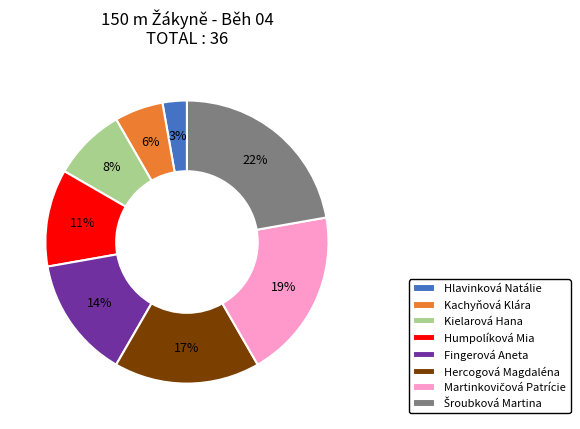

The Fingerová Aneta slice represents 7% of the pie. True or false?

False